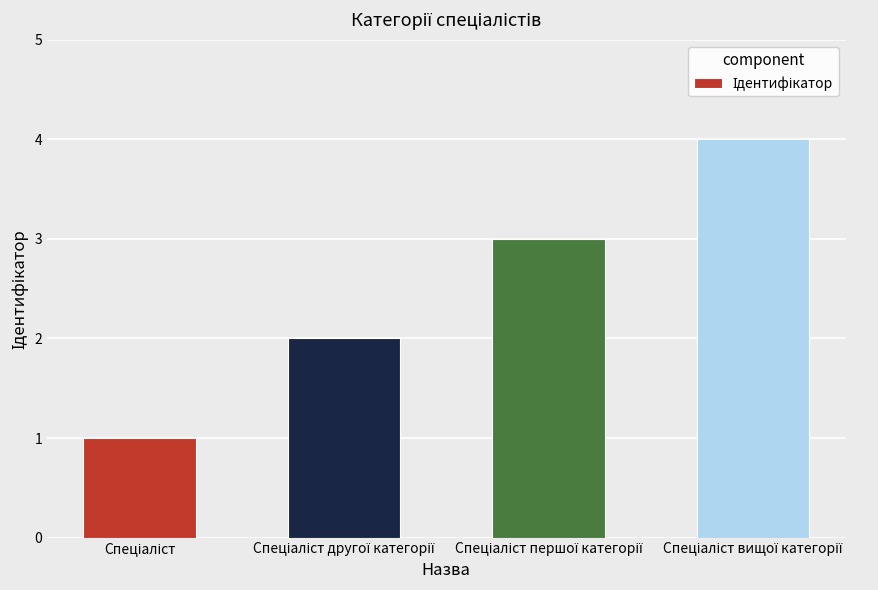

What is the sum of all values?

10